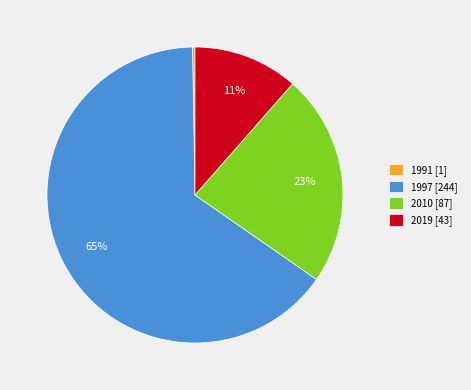

To the nearest percent, what is the average slice percentage?

25%